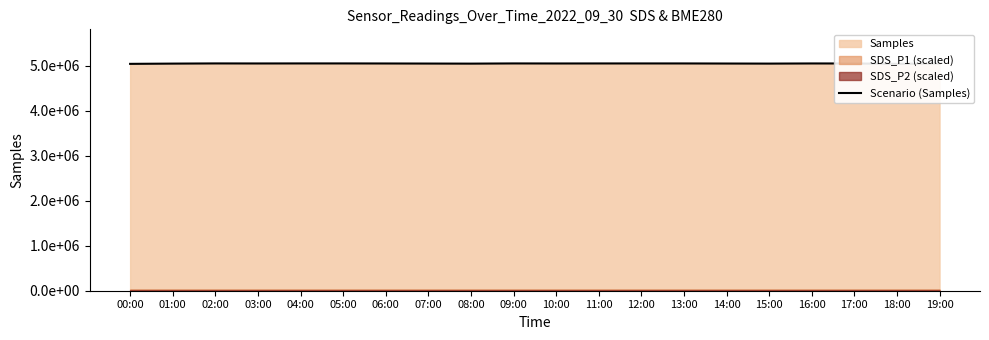

Reading right to left, what are all the values shown in this chart?

5053506	5045178	5052935	5053762	5050486	5052071	5053892	5054031	5053860	5053170	5054185	5049880	5051489	5053152	5054322	5054373	5053456	5054374	5050364	5044756